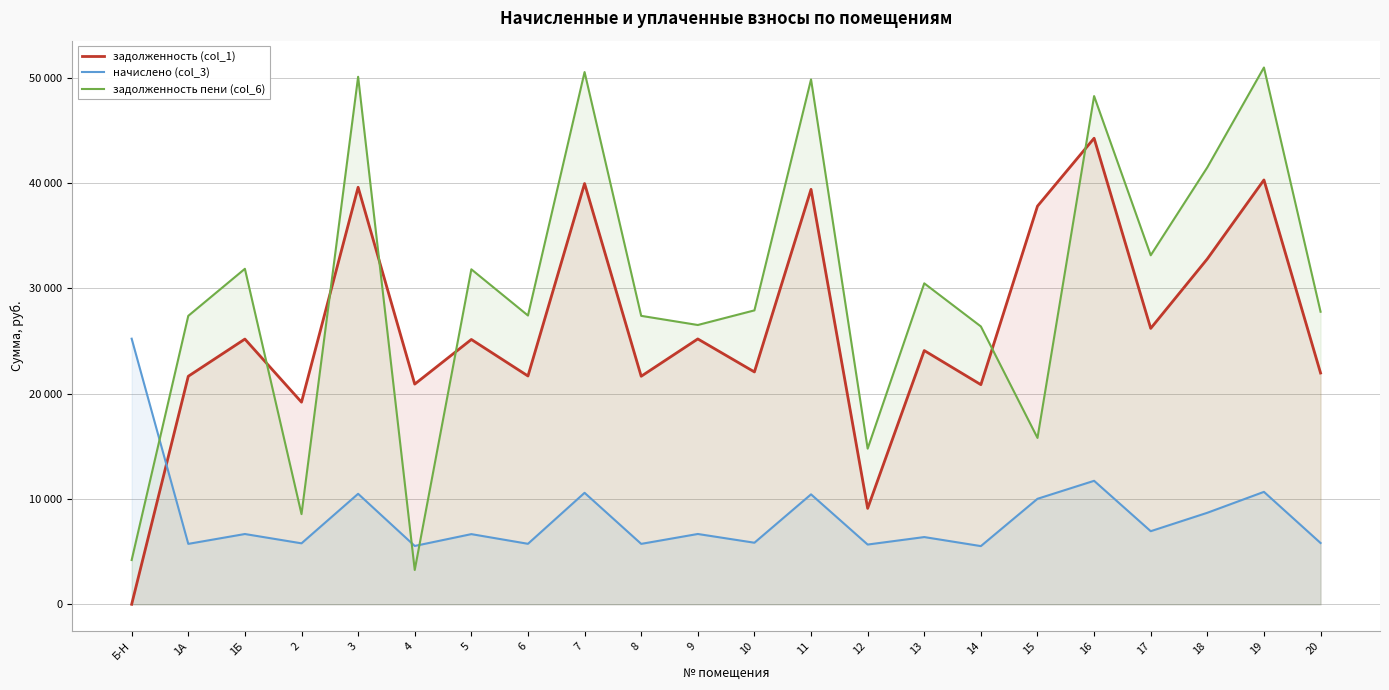

In задолженность пени (col_6), how many points are higher than both neighbors (excluding endpoints)?

8